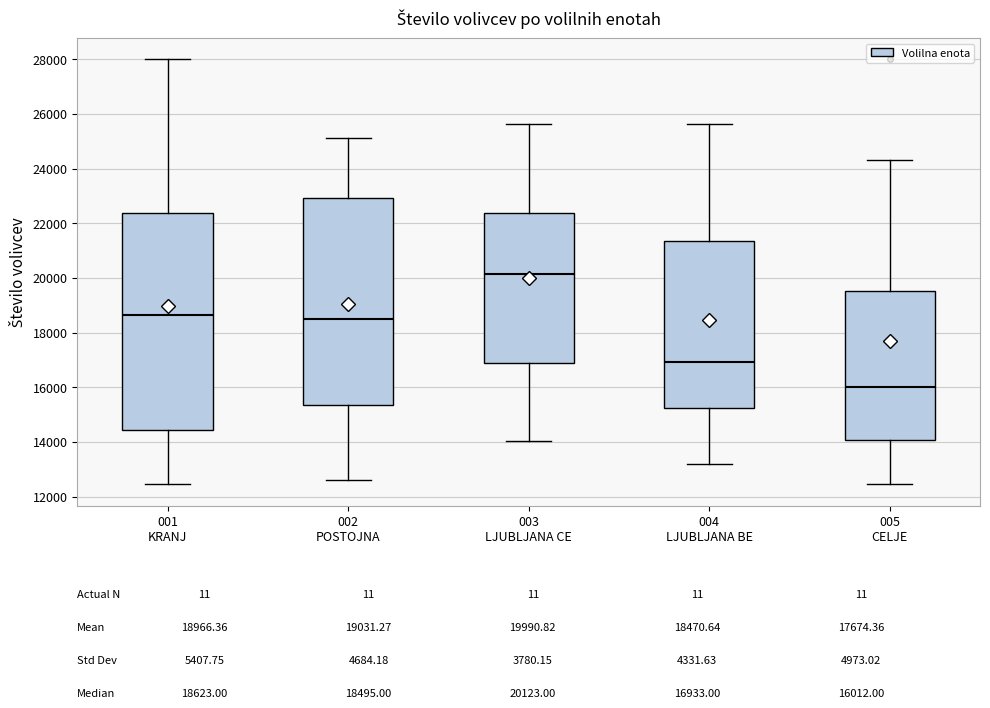

Which box has the lowest median line?

005 CELJE